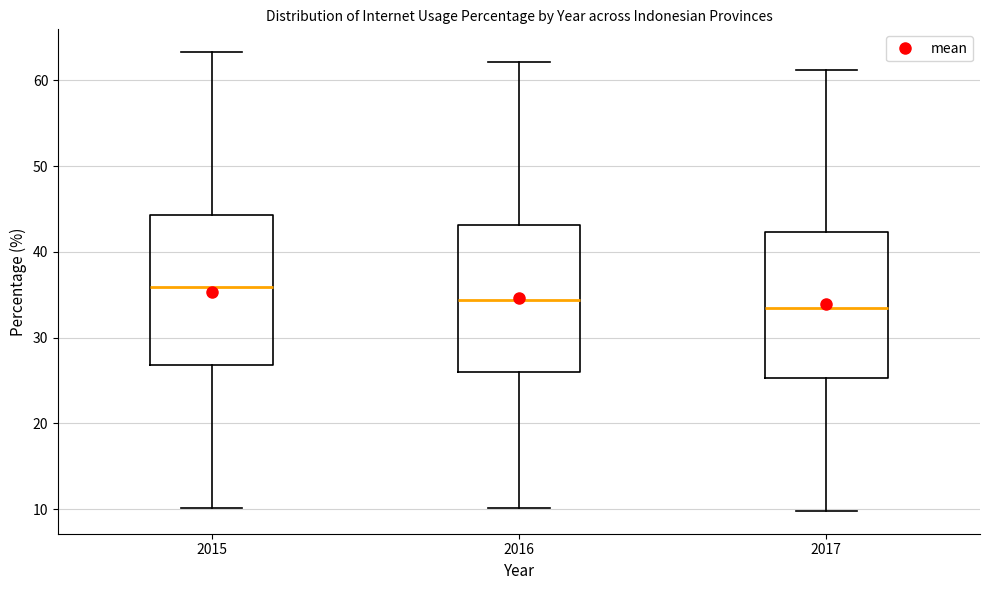

Reading left to right, read every box against the y-axis: the position of its median line, the range the box covers, and the ends of its whiskers. The values are not printed on the chart, so give them approximately, as read against the axis.

2015: median 36, box 27 to 44, whiskers 10 to 63
2016: median 34, box 26 to 43, whiskers 10 to 62
2017: median 33, box 25 to 42, whiskers 10 to 61